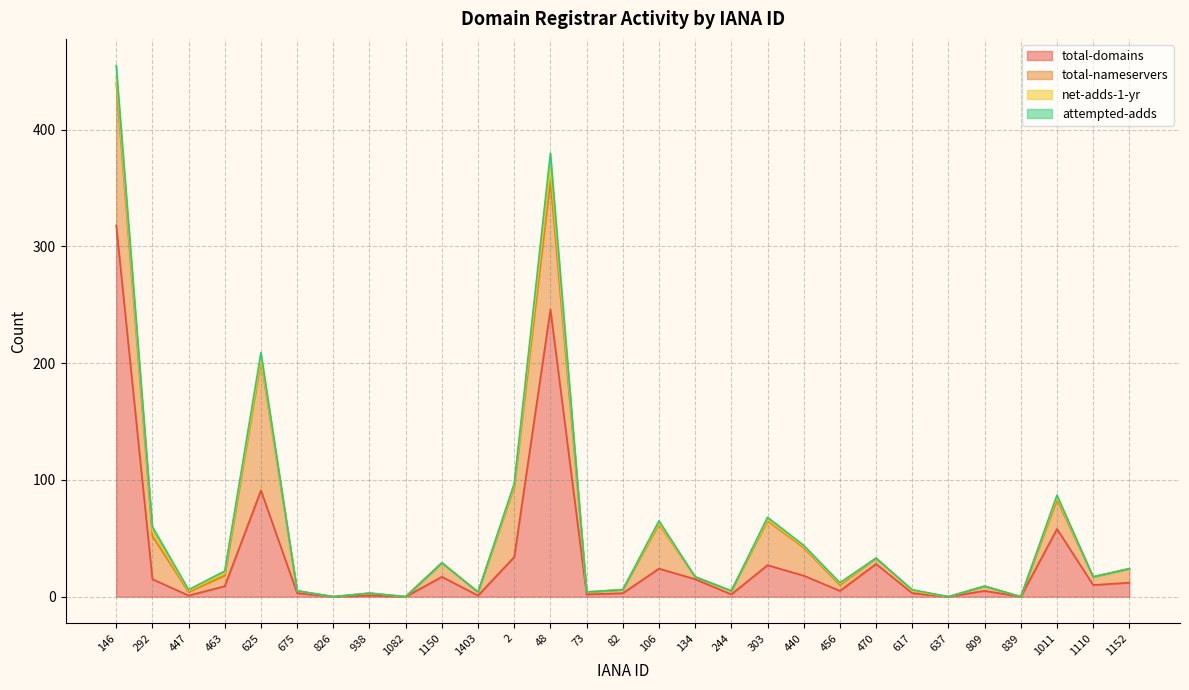

Does the chart display data point markers on the line(s)?

No